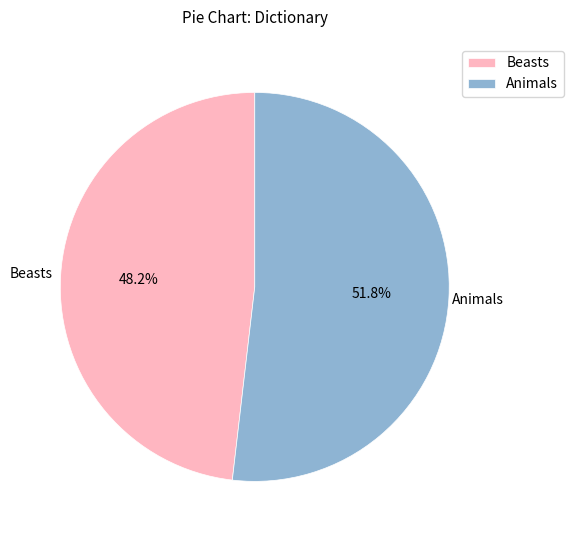

What portion of the pie excludes Beasts?

51.8%